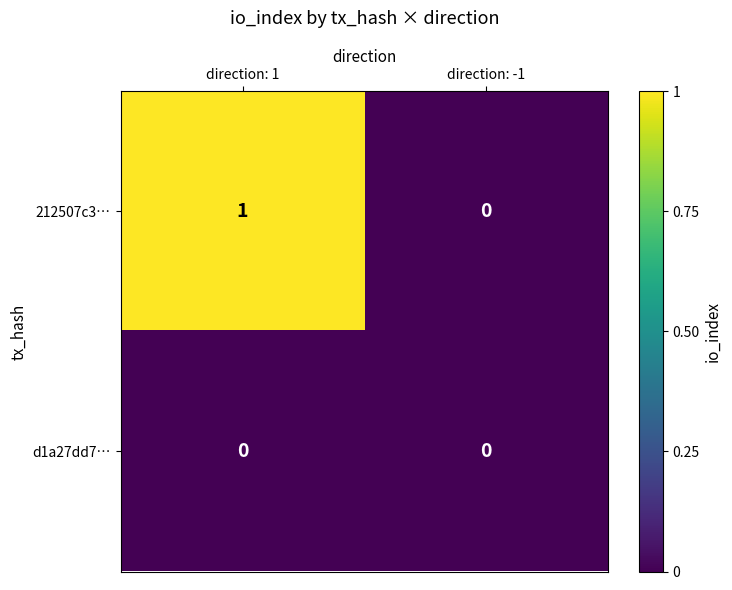

Rank the series at direction: 1 from highest to lowest value.

212507c3…, d1a27dd7…